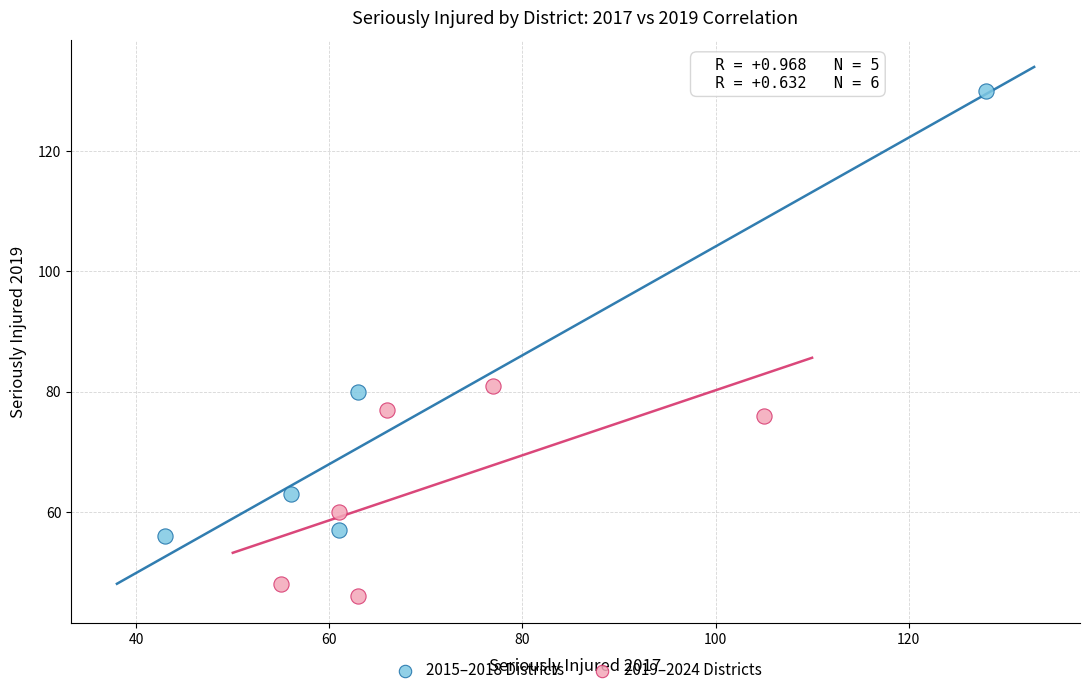

Which series reaches the minimum Y coordinate?

2019–2024 Districts